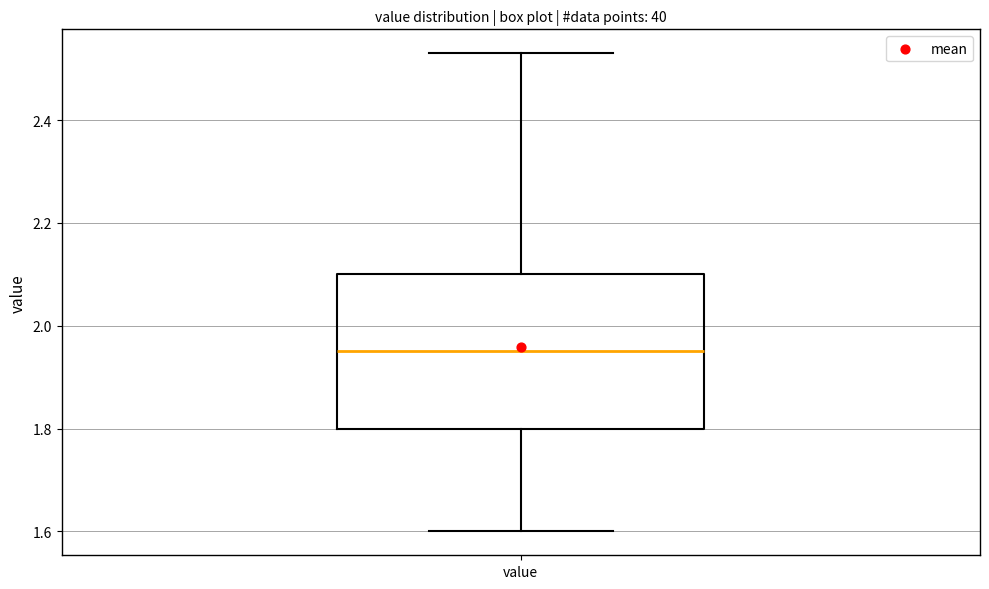

Read this box plot against the y-axis: the position of the median line, the range covered by the box, and the ends of both whiskers. The values are not printed on the chart, so give them approximately, as read against the axis.

median 1.96, box 1.80 to 2.10, whiskers 1.60 to 2.54